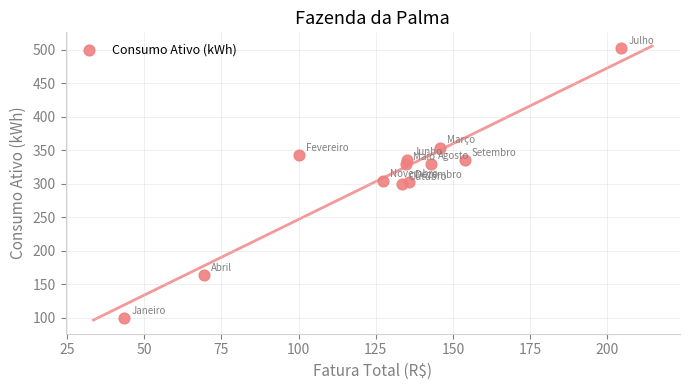

What is the average Y value?

308